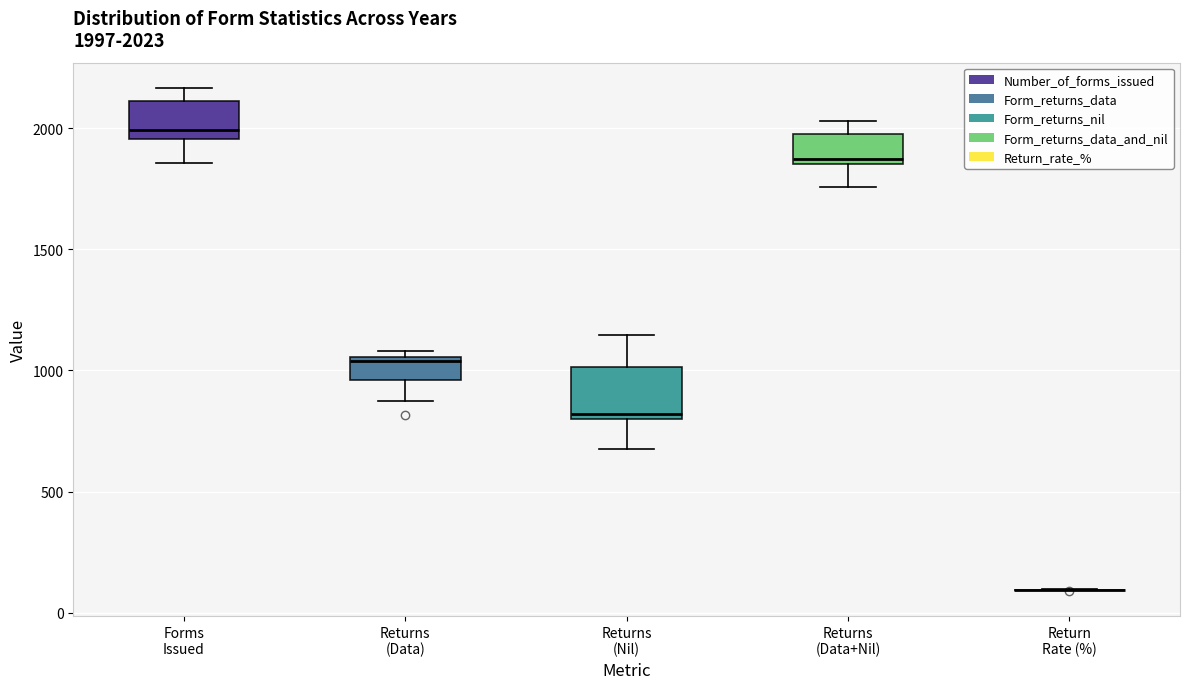

Comparing the boxes themselves (not the whiskers), which one is the tallest?

Returns (Nil)